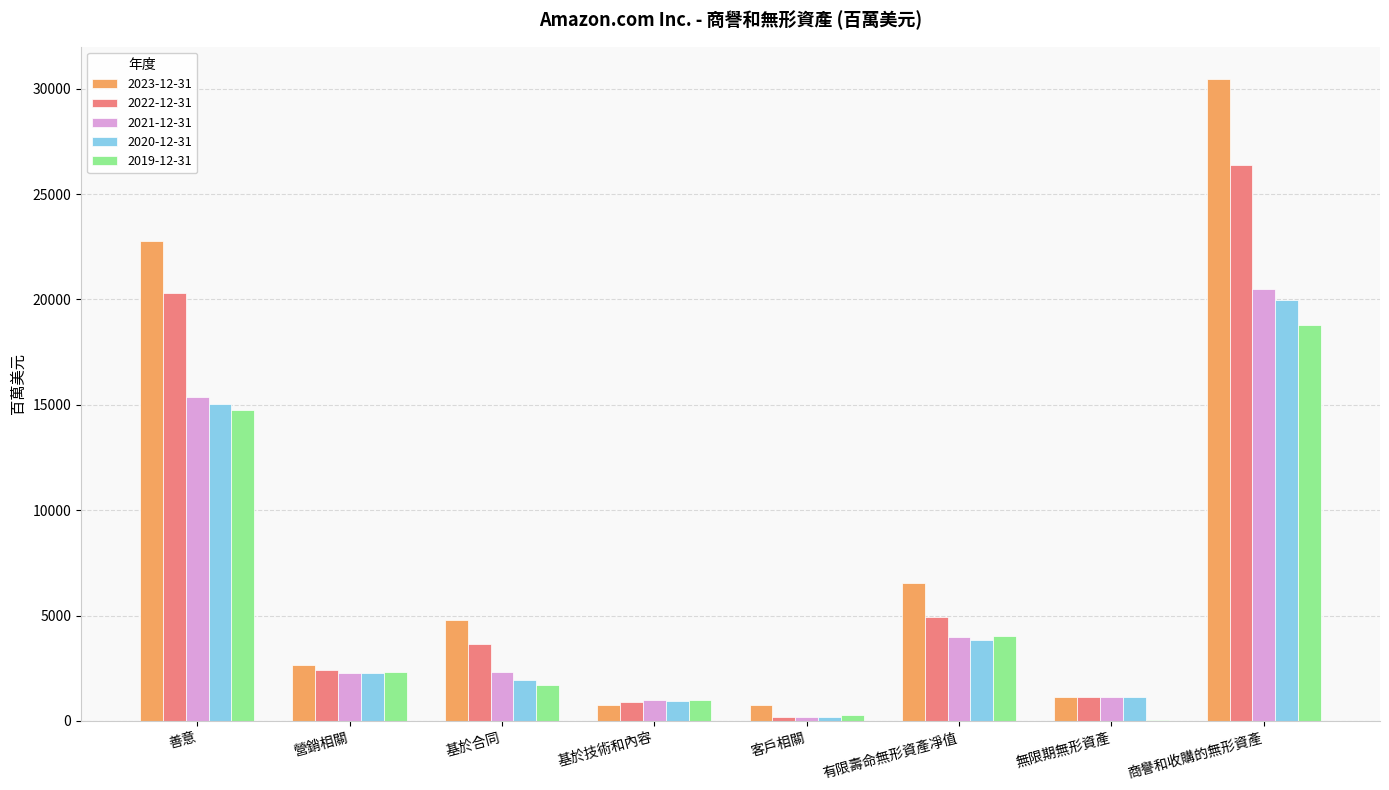

At which category does the chart reach its peak across all series?

商譽和收購的無形資產